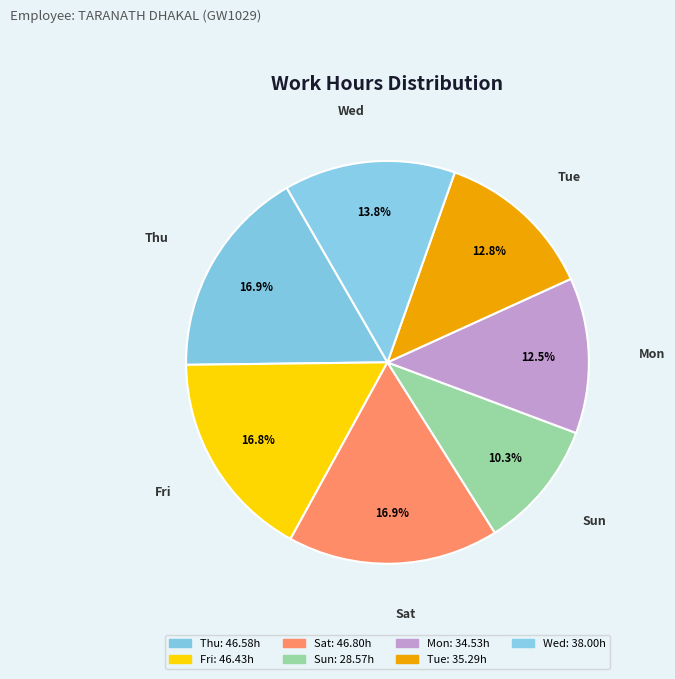

What is the smallest slice in the pie chart?

Sun